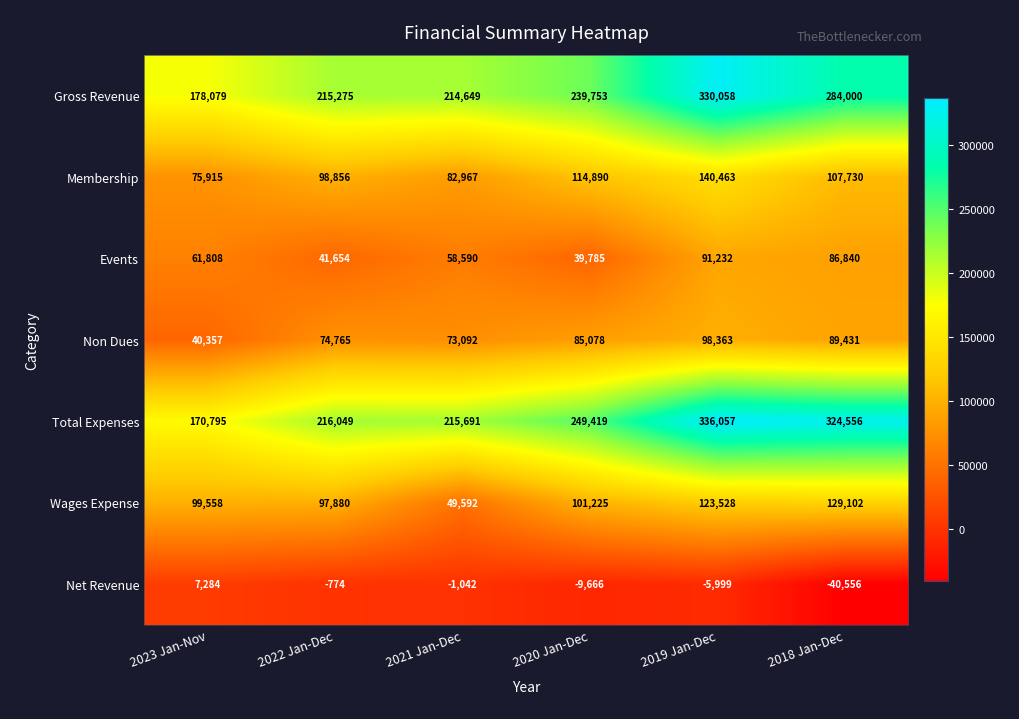

Count the number of categories in the chart.

6